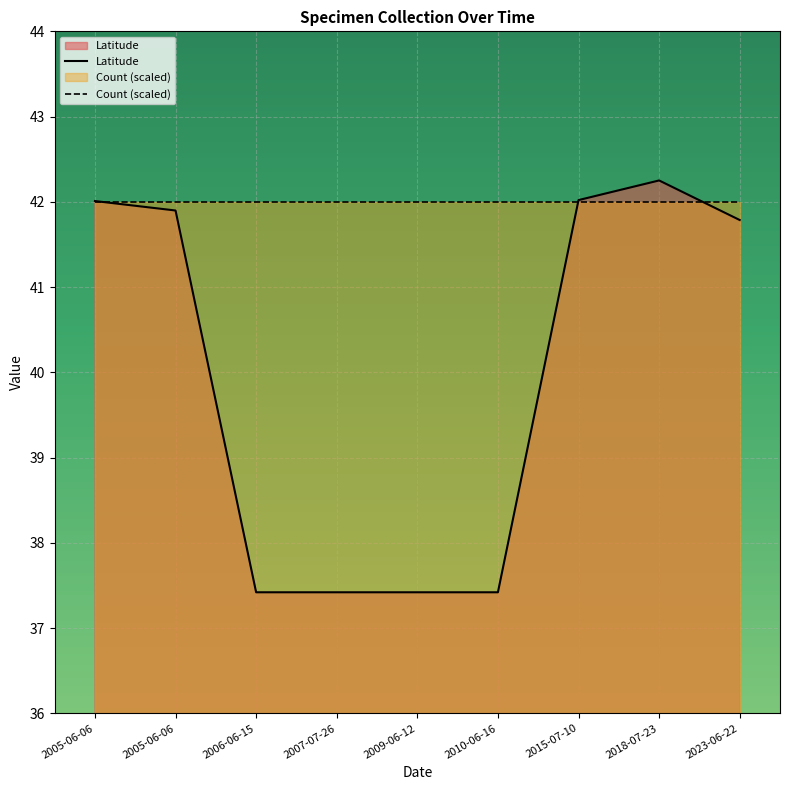

Reading right to left, extract all data points from this chart.

41.8	42.3	42.0	37.4	37.4	37.4	37.4	41.9	42.0